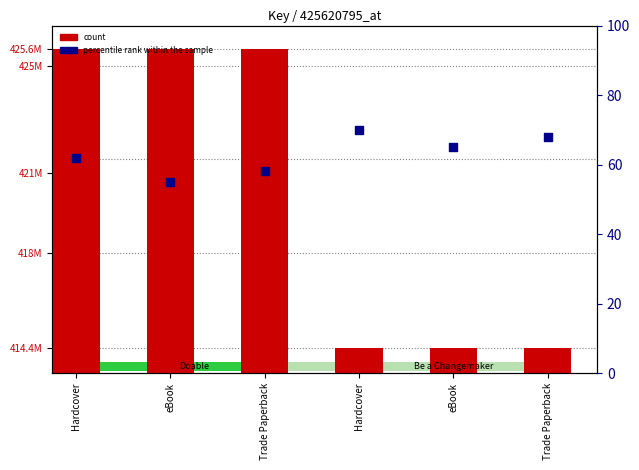

Which series has the largest Y range (max minus min)?

count